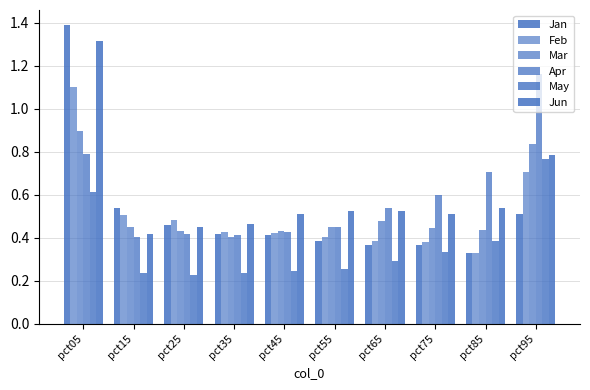

Count the number of data series in this chart.

6